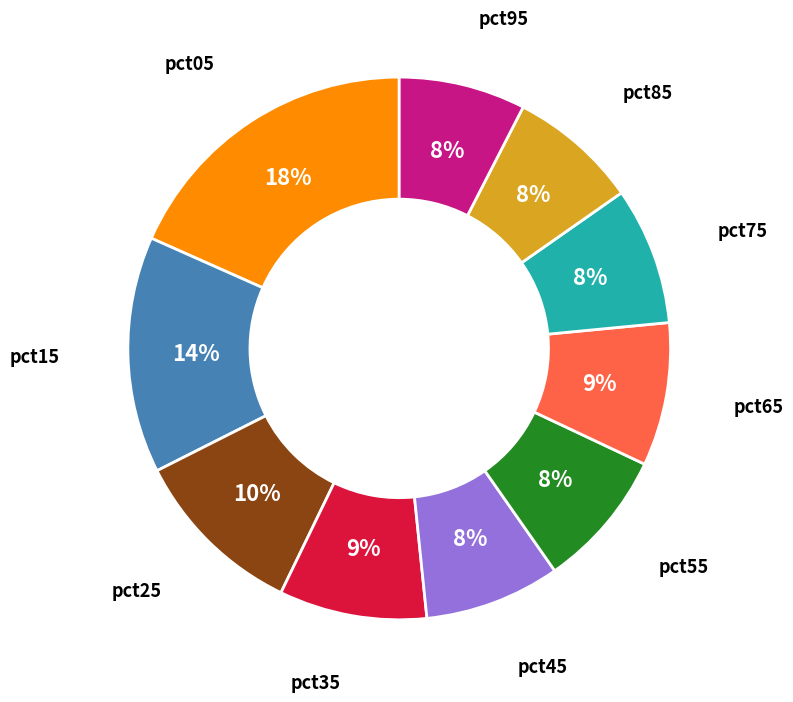

To the nearest percent, what is the average slice percentage?

10%